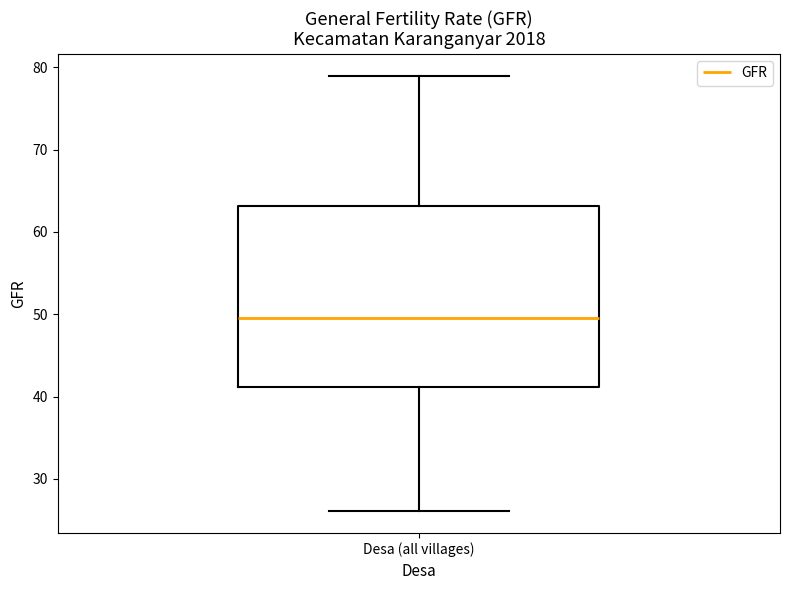

Where is the upper edge of the box for Desa (all villages) on the y-axis? The values are not printed on the chart, so give them approximately, as read against the axis.

63